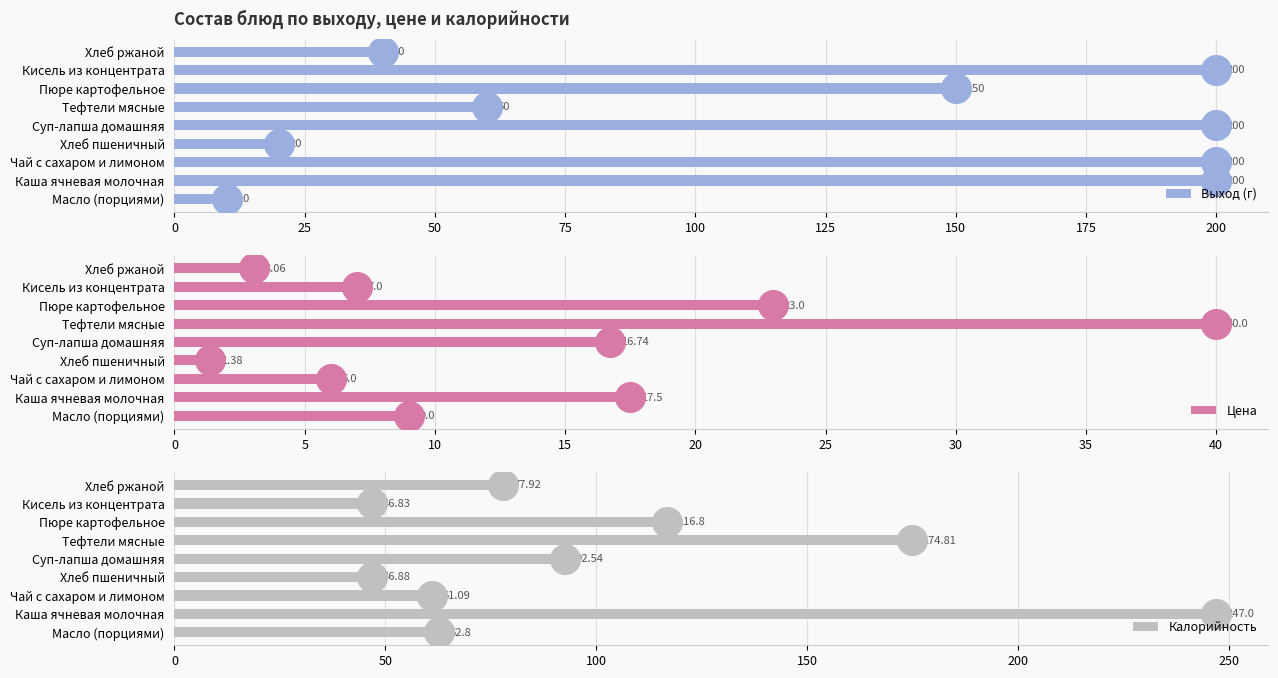

What is the sum of the Выход (г) values at Пюре картофельное and Хлеб ржаной?

190